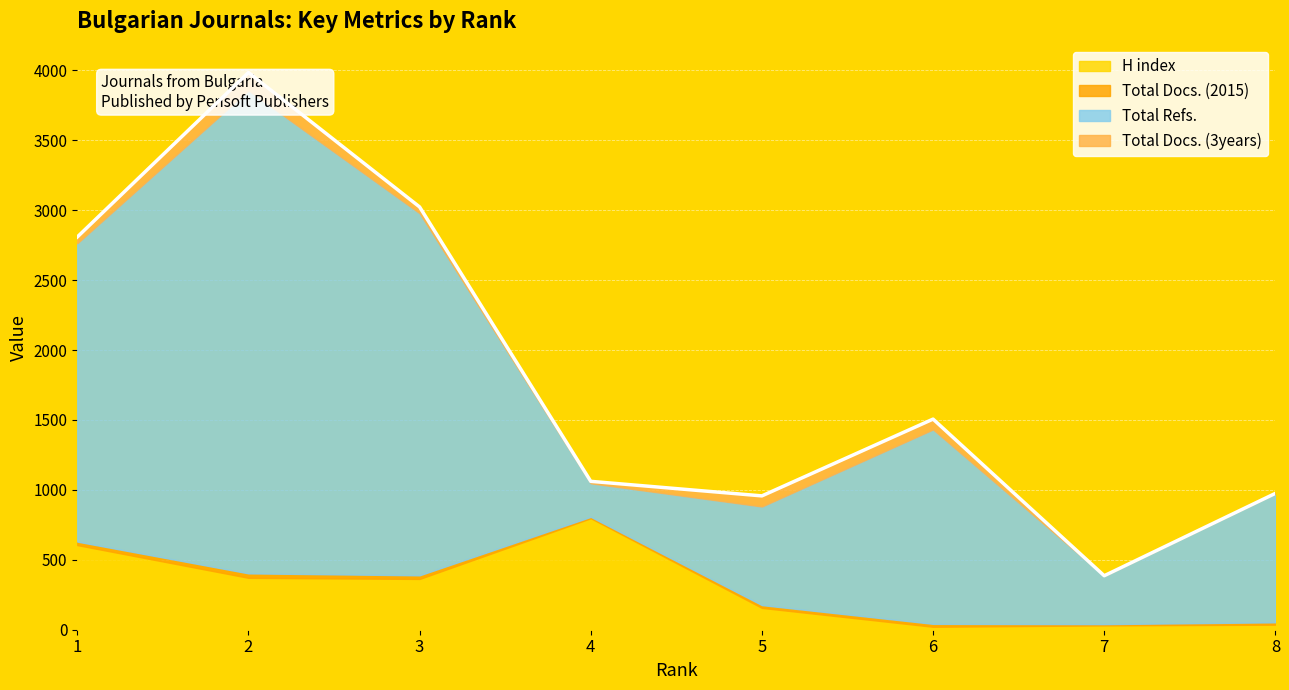

True or false: Total Docs. (2015) and H index cross at least once.

False